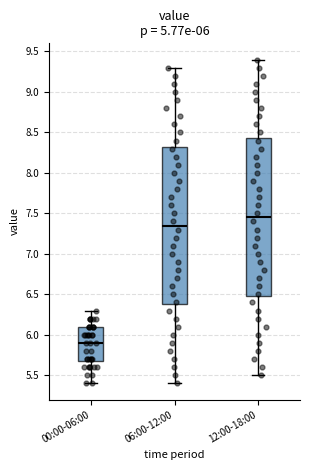

Which box has the highest median line?

12:00-18:00